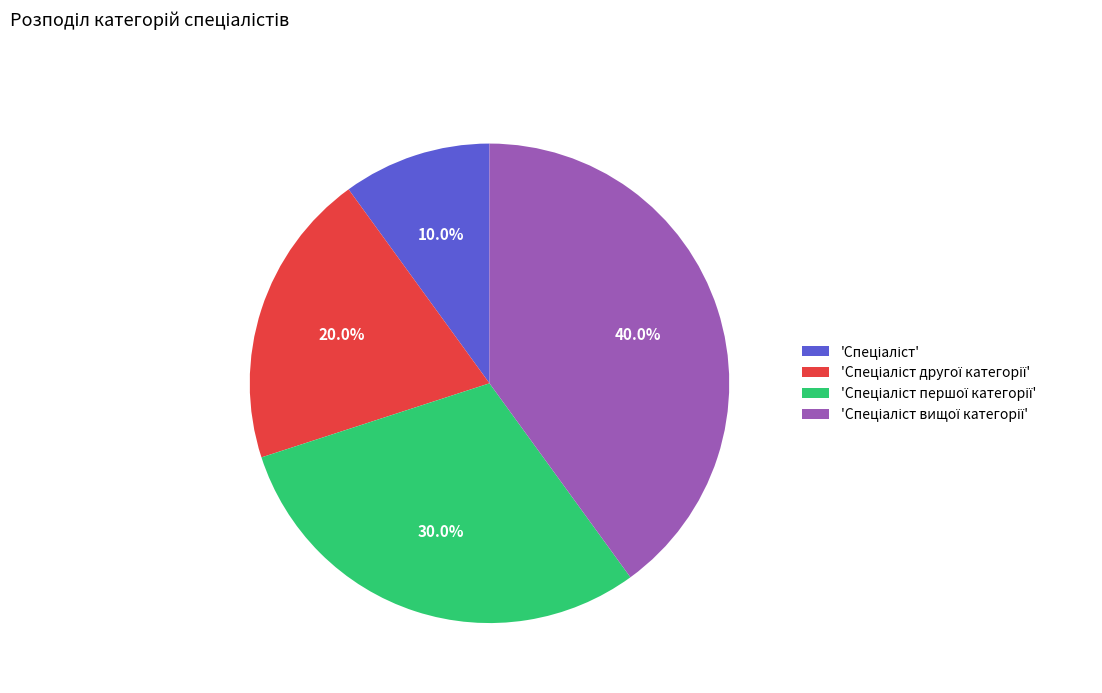

Is there any slice that represents more than half of the pie?

No